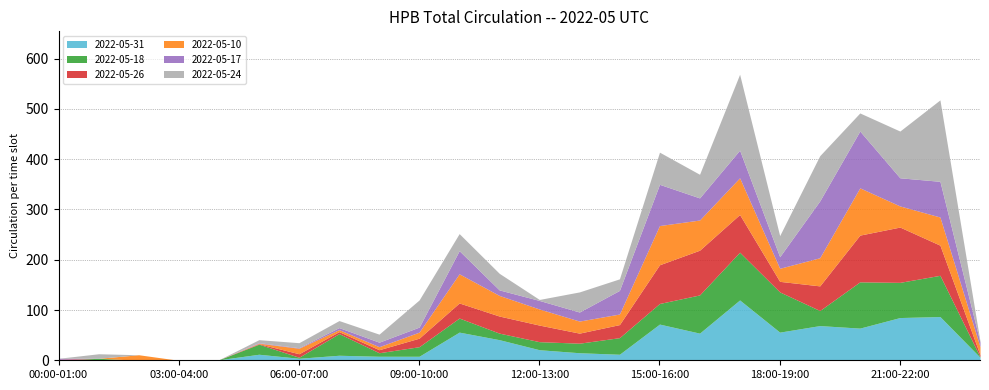

What is the maximum value for 2022-05-10?

94